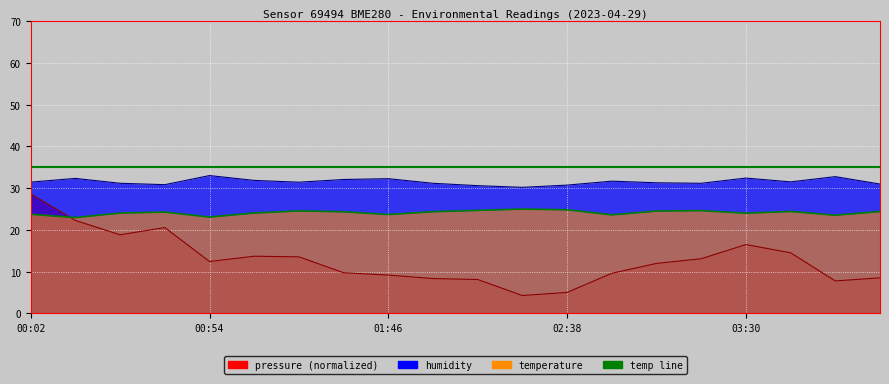

What is the difference between the second highest and second lowest values?

1.7